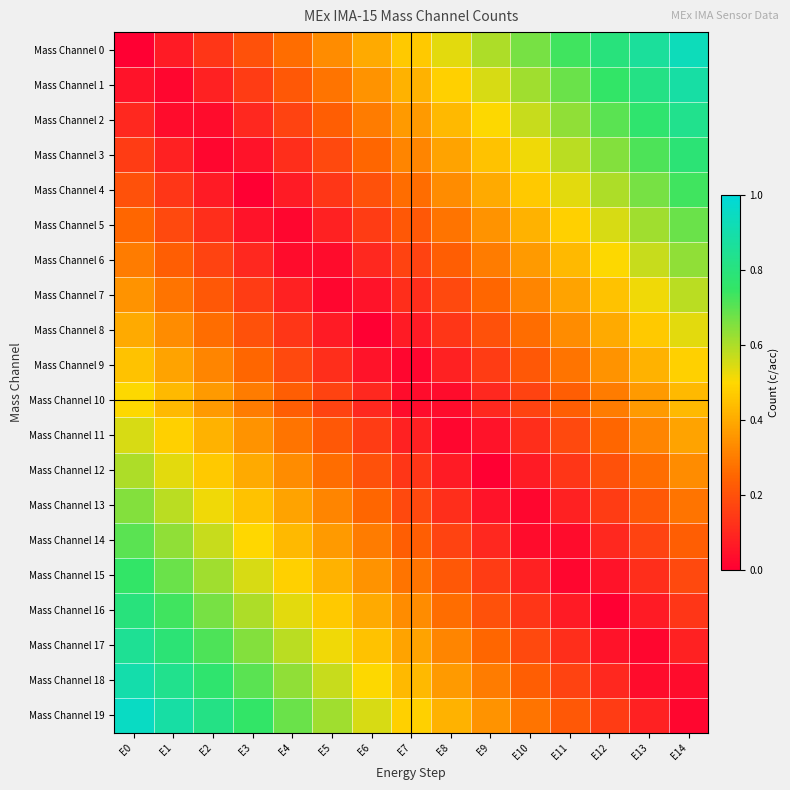

Reading right to left, what are all the values shown in this chart?

Mass Channel 0: E14=0.9	E13=0.9	E12=0.8	E11=0.7	E10=0.7	E9=0.6	E8=0.5	E7=0.5	E6=0.4	E5=0.3	E4=0.3	E3=0.2	E2=0.1	E1=0.1	E0=0.0
Mass Channel 1: E14=0.9	E13=0.8	E12=0.8	E11=0.7	E10=0.6	E9=0.5	E8=0.5	E7=0.4	E6=0.4	E5=0.3	E4=0.2	E3=0.2	E2=0.1	E1=0.0	E0=0.1
Mass Channel 2: E14=0.8	E13=0.8	E12=0.7	E11=0.6	E10=0.6	E9=0.5	E8=0.4	E7=0.4	E6=0.3	E5=0.2	E4=0.2	E3=0.1	E2=0.0	E1=0.0	E0=0.1
Mass Channel 3: E14=0.8	E13=0.7	E12=0.7	E11=0.6	E10=0.5	E9=0.4	E8=0.4	E7=0.3	E6=0.2	E5=0.2	E4=0.1	E3=0.1	E2=0.0	E1=0.1	E0=0.1
Mass Channel 4: E14=0.7	E13=0.7	E12=0.6	E11=0.5	E10=0.5	E9=0.4	E8=0.3	E7=0.3	E6=0.2	E5=0.1	E4=0.1	E3=0.0	E2=0.1	E1=0.1	E0=0.2
Mass Channel 5: E14=0.7	E13=0.6	E12=0.6	E11=0.5	E10=0.4	E9=0.3	E8=0.3	E7=0.2	E6=0.2	E5=0.1	E4=0.0	E3=0.0	E2=0.1	E1=0.2	E0=0.2
Mass Channel 6: E14=0.6	E13=0.6	E12=0.5	E11=0.4	E10=0.4	E9=0.3	E8=0.2	E7=0.2	E6=0.1	E5=0.0	E4=0.0	E3=0.1	E2=0.2	E1=0.2	E0=0.3
Mass Channel 7: E14=0.6	E13=0.5	E12=0.5	E11=0.4	E10=0.3	E9=0.2	E8=0.2	E7=0.1	E6=0.1	E5=0.0	E4=0.1	E3=0.1	E2=0.2	E1=0.3	E0=0.3
Mass Channel 8: E14=0.5	E13=0.5	E12=0.4	E11=0.3	E10=0.3	E9=0.2	E8=0.1	E7=0.1	E6=0.0	E5=0.1	E4=0.1	E3=0.2	E2=0.3	E1=0.3	E0=0.4
Mass Channel 9: E14=0.5	E13=0.4	E12=0.4	E11=0.3	E10=0.2	E9=0.1	E8=0.1	E7=0.0	E6=0.0	E5=0.1	E4=0.2	E3=0.2	E2=0.3	E1=0.4	E0=0.5
Mass Channel 10: E14=0.4	E13=0.4	E12=0.3	E11=0.2	E10=0.2	E9=0.1	E8=0.0	E7=0.0	E6=0.1	E5=0.2	E4=0.2	E3=0.3	E2=0.4	E1=0.4	E0=0.5
Mass Channel 11: E14=0.4	E13=0.3	E12=0.2	E11=0.2	E10=0.1	E9=0.0	E8=0.0	E7=0.1	E6=0.2	E5=0.2	E4=0.3	E3=0.4	E2=0.4	E1=0.5	E0=0.6
Mass Channel 12: E14=0.3	E13=0.3	E12=0.2	E11=0.1	E10=0.1	E9=0.0	E8=0.1	E7=0.1	E6=0.2	E5=0.3	E4=0.3	E3=0.4	E2=0.5	E1=0.5	E0=0.6
Mass Channel 13: E14=0.3	E13=0.2	E12=0.2	E11=0.1	E10=0.0	E9=0.1	E8=0.1	E7=0.2	E6=0.2	E5=0.3	E4=0.4	E3=0.5	E2=0.5	E1=0.6	E0=0.7
Mass Channel 14: E14=0.2	E13=0.2	E12=0.1	E11=0.0	E10=0.0	E9=0.1	E8=0.2	E7=0.2	E6=0.3	E5=0.4	E4=0.4	E3=0.5	E2=0.6	E1=0.6	E0=0.7
Mass Channel 15: E14=0.2	E13=0.1	E12=0.1	E11=0.0	E10=0.1	E9=0.2	E8=0.2	E7=0.3	E6=0.3	E5=0.4	E4=0.5	E3=0.6	E2=0.6	E1=0.7	E0=0.8
Mass Channel 16: E14=0.1	E13=0.1	E12=0.0	E11=0.1	E10=0.1	E9=0.2	E8=0.3	E7=0.3	E6=0.4	E5=0.5	E4=0.5	E3=0.6	E2=0.7	E1=0.7	E0=0.8
Mass Channel 17: E14=0.1	E13=0.0	E12=0.0	E11=0.1	E10=0.2	E9=0.2	E8=0.3	E7=0.4	E6=0.4	E5=0.5	E4=0.6	E3=0.6	E2=0.7	E1=0.8	E0=0.8
Mass Channel 18: E14=0.0	E13=0.0	E12=0.1	E11=0.2	E10=0.2	E9=0.3	E8=0.4	E7=0.4	E6=0.5	E5=0.6	E4=0.6	E3=0.7	E2=0.8	E1=0.8	E0=0.9
Mass Channel 19: E14=0.0	E13=0.1	E12=0.1	E11=0.2	E10=0.3	E9=0.3	E8=0.4	E7=0.5	E6=0.5	E5=0.6	E4=0.7	E3=0.8	E2=0.8	E1=0.9	E0=0.9